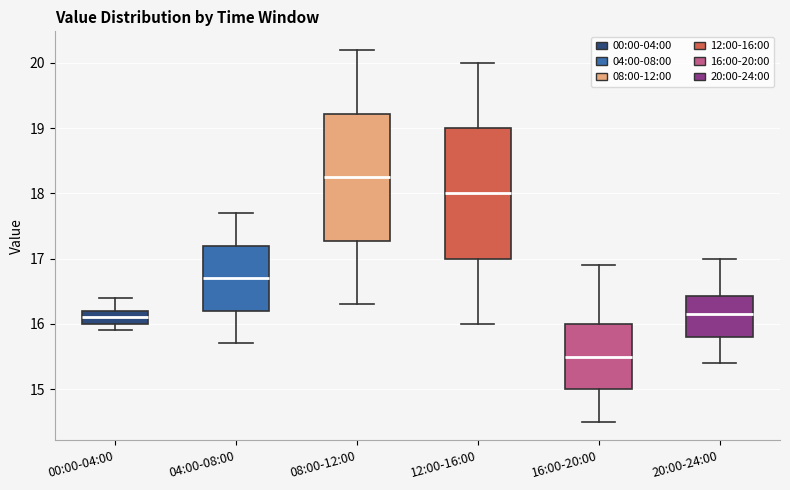

Which box's median line is the lowest?

16:00-20:00